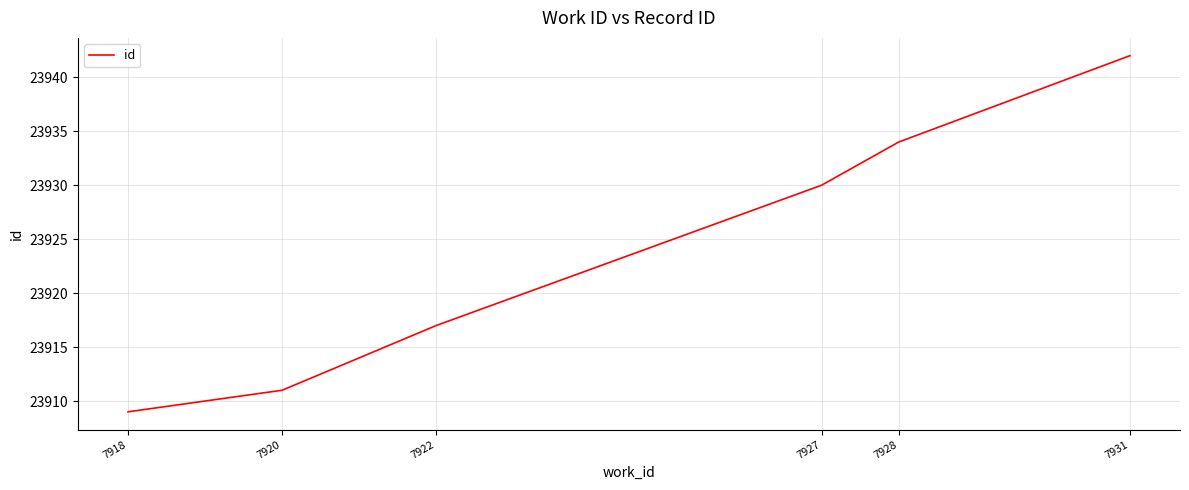

True or false: the data shows 23911 at 7920.

True